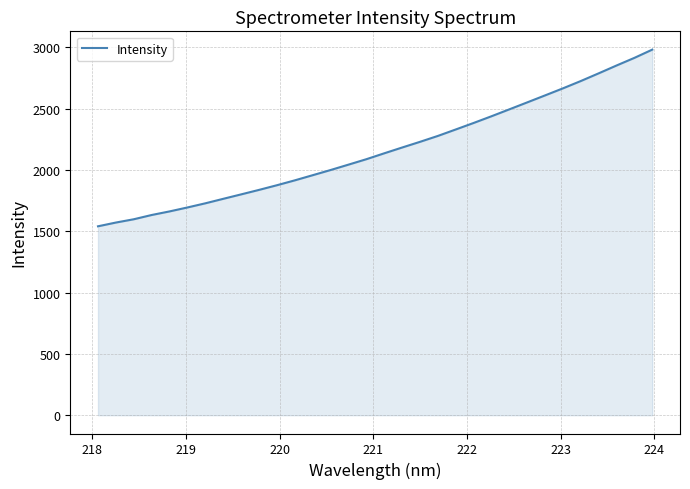

Reading right to left, transcribe all the data shown in this chart.

2981.2	2914.0	2851.8	2787.9	2725.2	2665.5	2608.0	2551.0	2494.3	2437.9	2383.2	2330.1	2277.5	2229.3	2182.9	2135.8	2087.7	2043.4	1999.5	1957.2	1915.3	1875.4	1837.5	1800.8	1764.7	1728.1	1694.2	1662.0	1632.7	1598.0	1571.1	1540.5